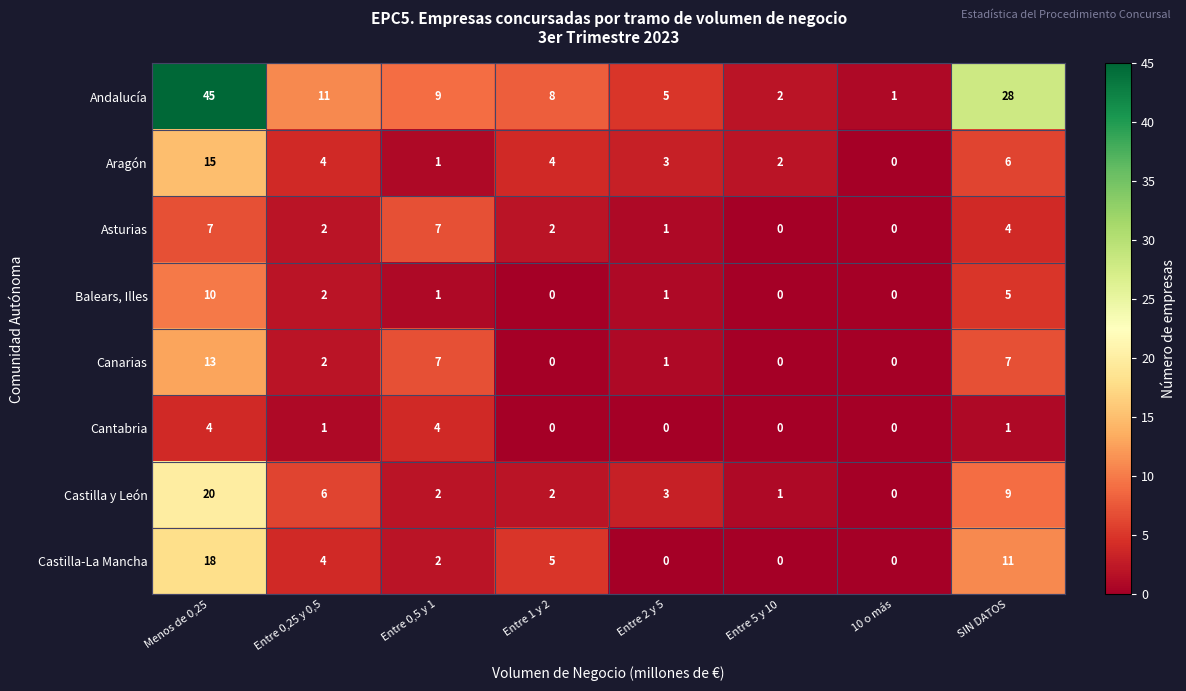

At how many categories does at least one series exceed 0?

8